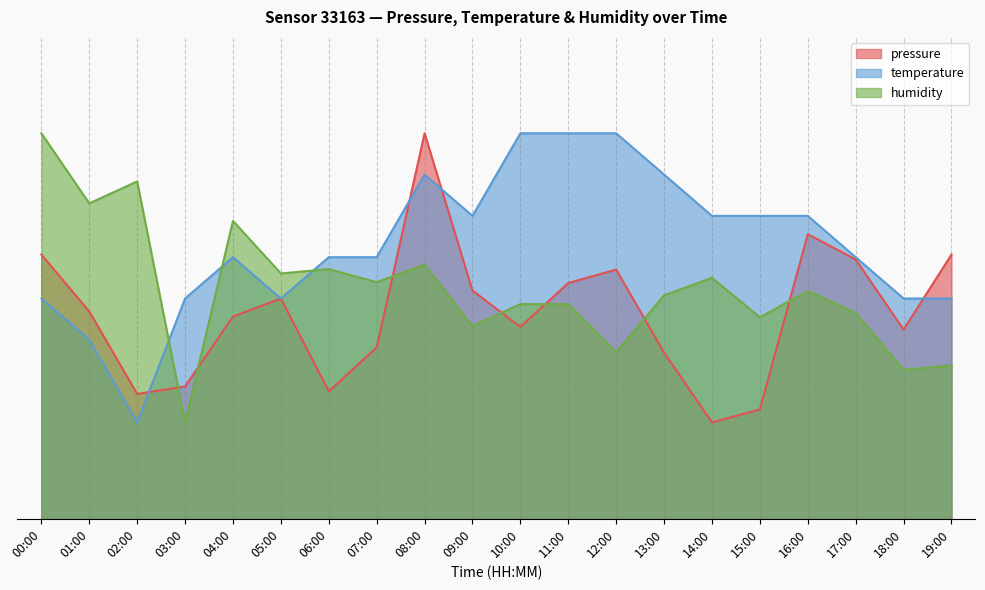

The humidity series shows 63.3 at 10:00. True or false?

False